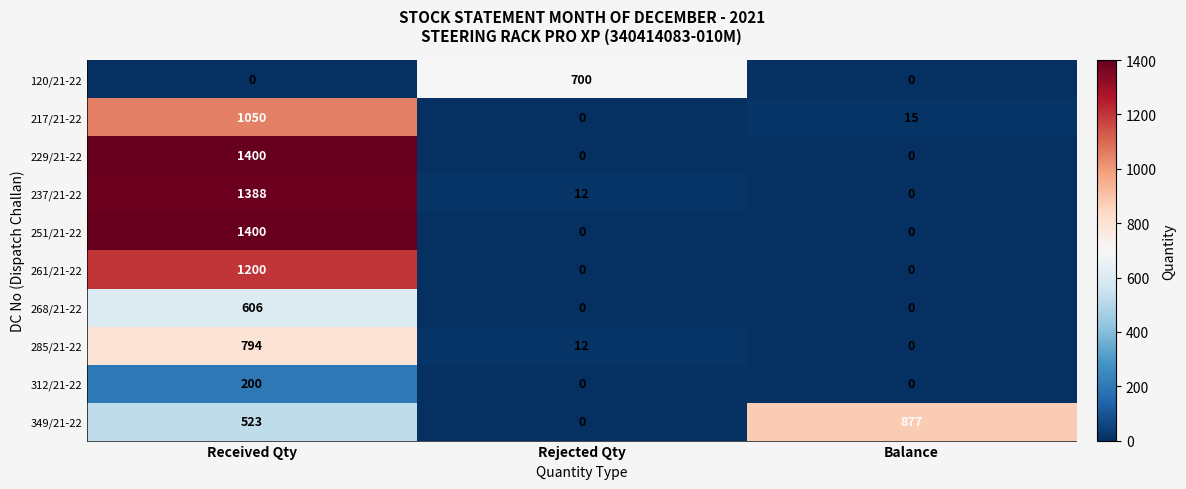

What is the difference between the maximum and minimum values in the 261/21-22 series?

1200